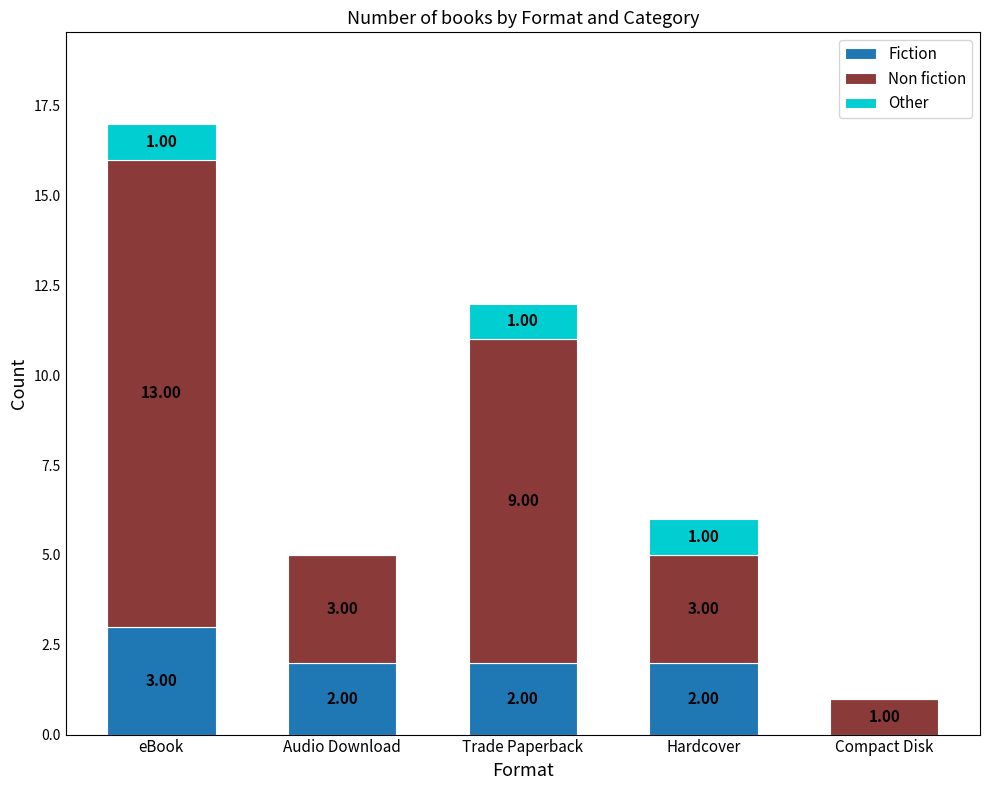

What is the total value across all series at Audio Download?

5